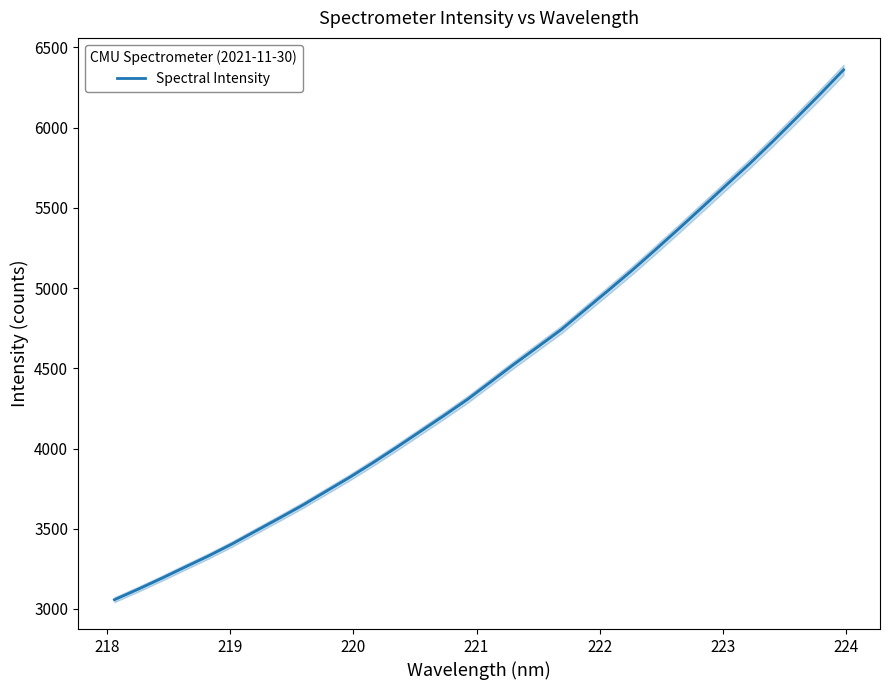

True or false: the data shows 1765.9 at 220.

False